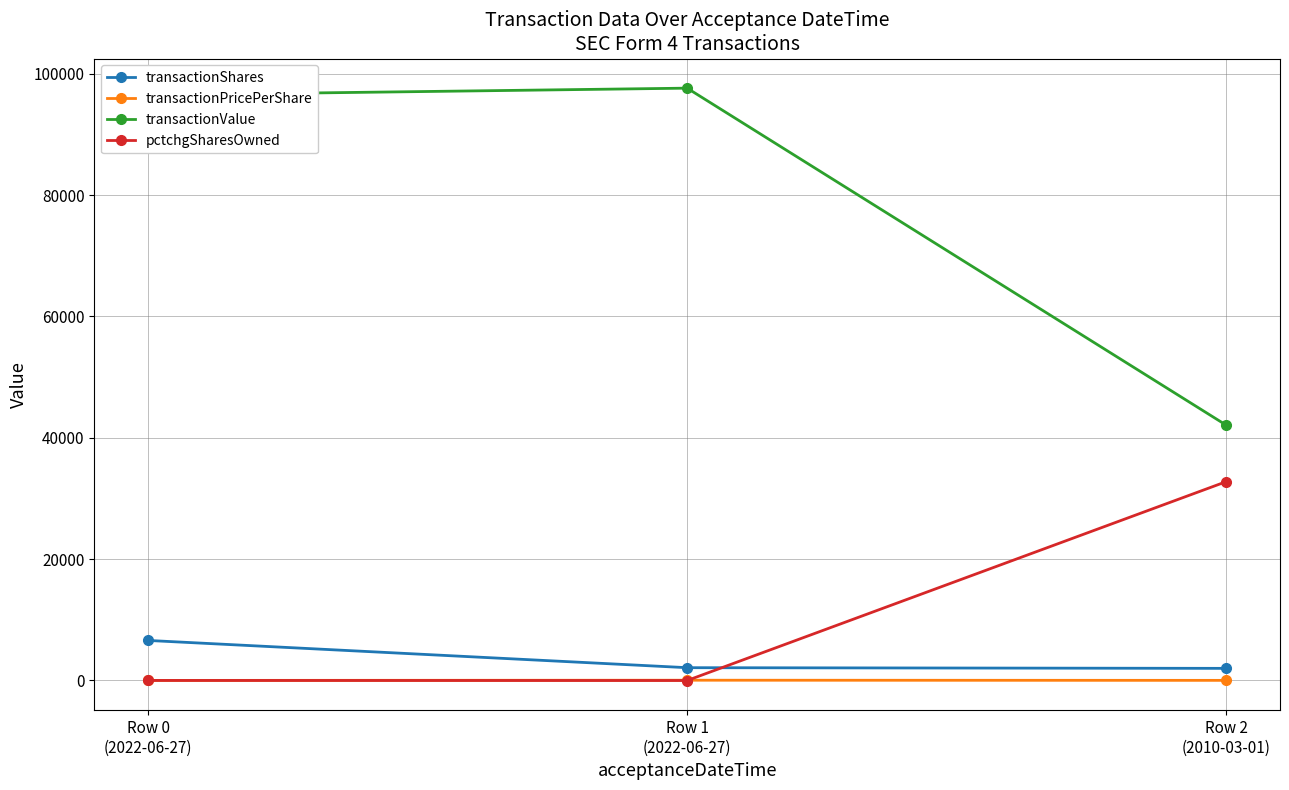

Which series has the largest total across all categories?

transactionValue